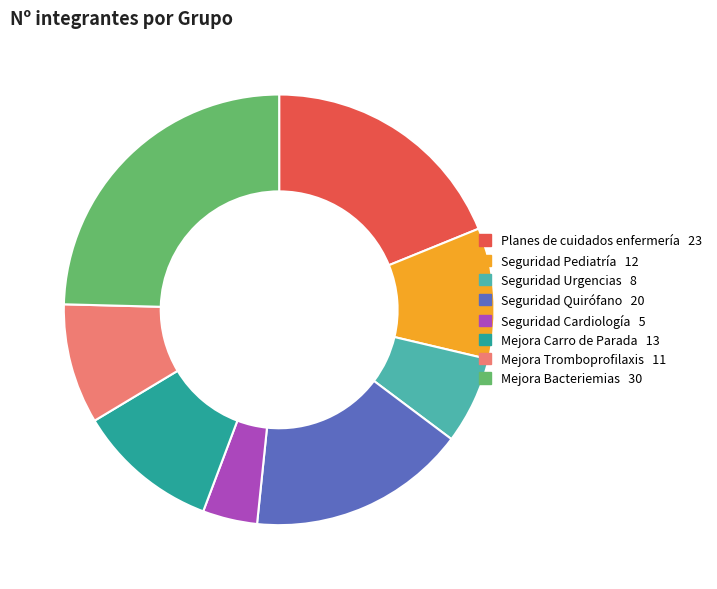

Is there a majority slice in this chart?

No